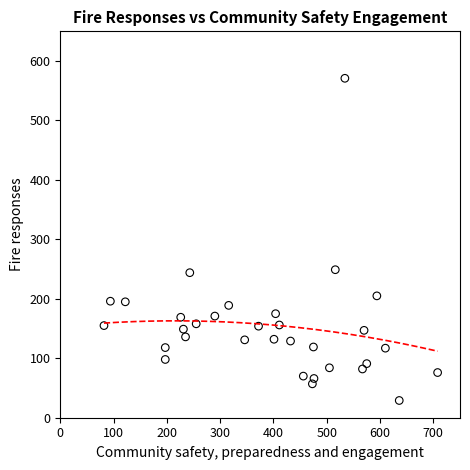

What is the range of X values (max minus min)?

626